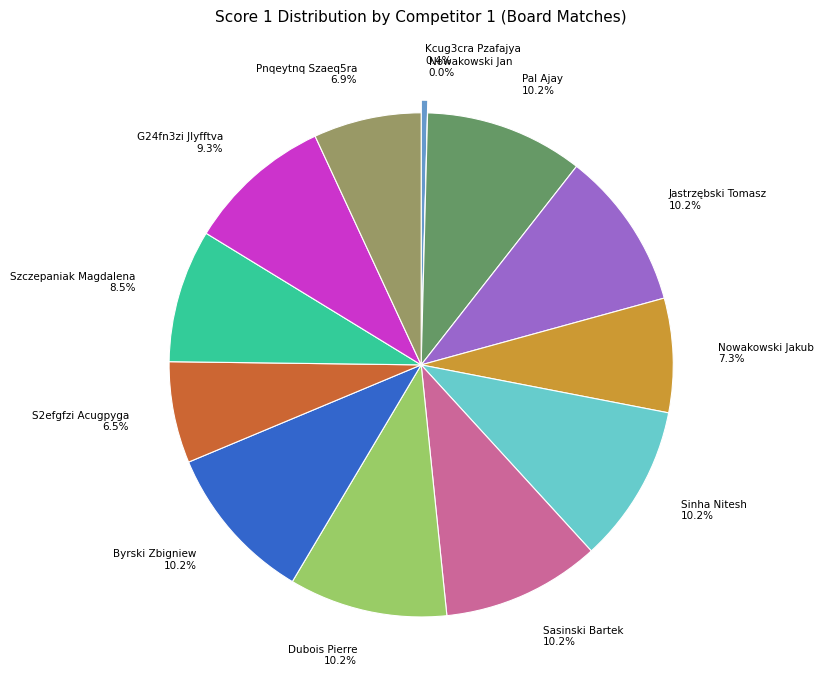

Rank the categories by value from lowest to highest.

Nowakowski Jan, Kcug3cra Pzafajya, S2efgfzi Acugpyga, Pnqeytnq Szaeq5ra, Nowakowski Jakub, Szczepaniak Magdalena, G24fn3zi Jlyfftva, Pal Ajay, Jastrzębski Tomasz, Sinha Nitesh, Sasinski Bartek, Dubois Pierre, Byrski Zbigniew